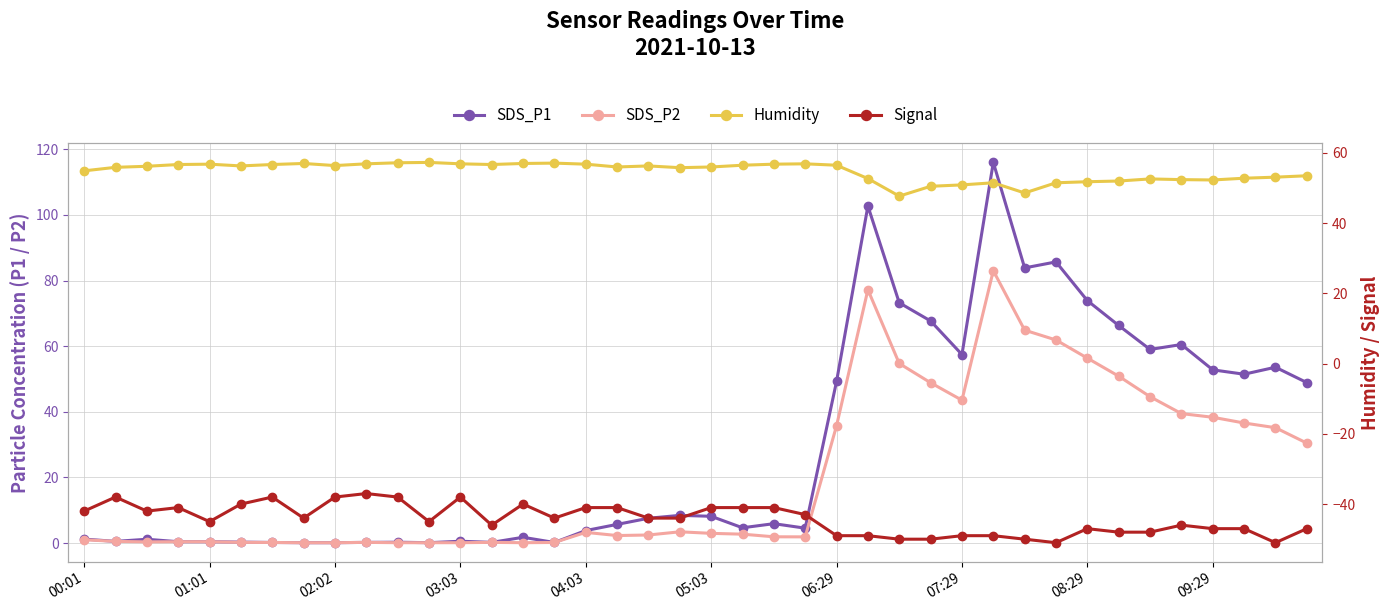

Reading left to right, list all the values displayed in this chart.

SDS_P1: 1.2	0.5	1.1	0.4	0.4	0.3	0.2	0.1	0.1	0.2	0.2	0.1	0.6	0.2	1.8	0.2	3.8	5.7	7.5	8.4	8.2	4.7	5.9	4.5	49.2	102.7	73.2	67.7	57.5	116.0	83.8	85.7	73.9	66.3	59.0	60.5	52.8	51.5	53.6	48.9
SDS_P2: 1.0	0.5	0.3	0.4	0.4	0.2	0.2	0.1	0.1	0.2	0.1	0.1	0.1	0.2	0.1	0.2	3.2	2.3	2.5	3.4	3.0	2.7	1.9	1.9	35.8	77.2	54.7	48.9	43.5	83.0	64.9	61.9	56.4	50.9	44.6	39.5	38.3	36.6	35.1	30.4
Humidity: 54.9	55.9	56.2	56.7	56.8	56.3	56.7	57.0	56.4	56.9	57.2	57.3	56.9	56.7	57.0	57.1	56.8	56.0	56.3	55.8	56.0	56.5	56.8	56.9	56.5	52.7	47.7	50.5	50.9	51.5	48.6	51.5	51.8	52.0	52.6	52.4	52.3	52.8	53.1	53.5
Signal: -42.0	-38.0	-42.0	-41.0	-45.0	-40.0	-38.0	-44.0	-38.0	-37.0	-38.0	-45.0	-38.0	-46.0	-40.0	-44.0	-41.0	-41.0	-44.0	-44.0	-41.0	-41.0	-41.0	-43.0	-49.0	-49.0	-50.0	-50.0	-49.0	-49.0	-50.0	-51.0	-47.0	-48.0	-48.0	-46.0	-47.0	-47.0	-51.0	-47.0